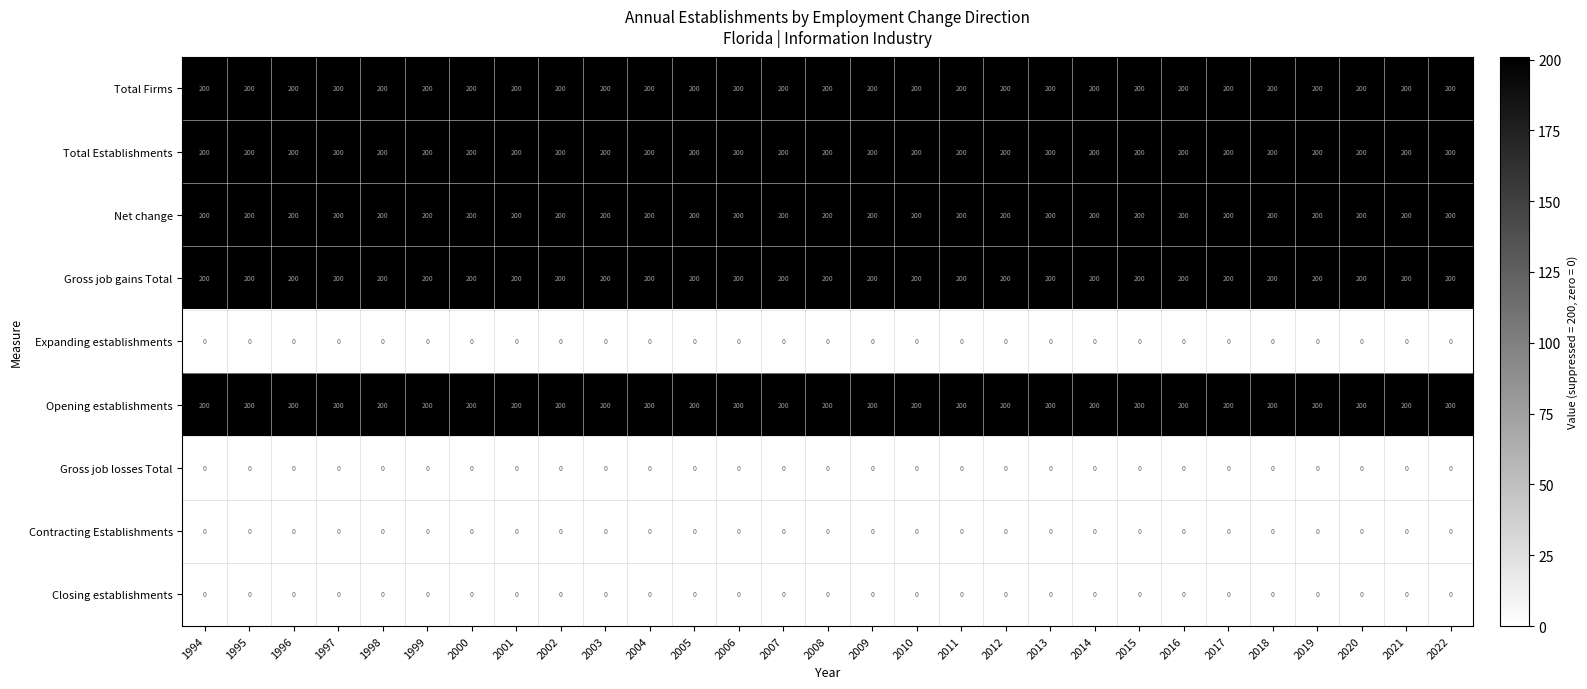

At how many categories does at least one series exceed 12?

29